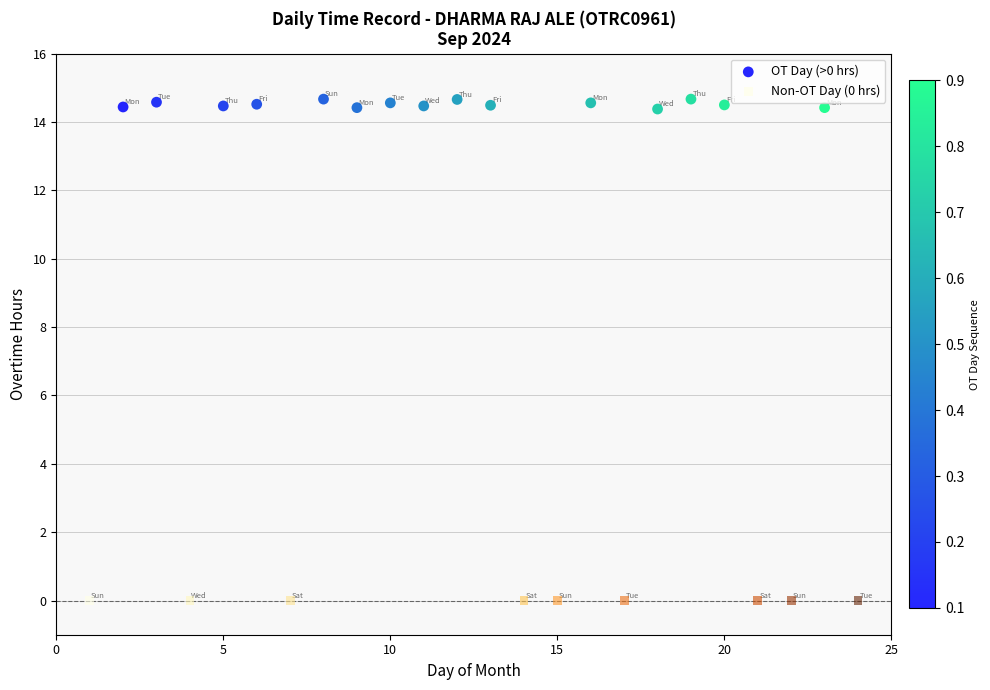

Which series reaches the minimum Y coordinate?

Non-OT Day (0 hrs)